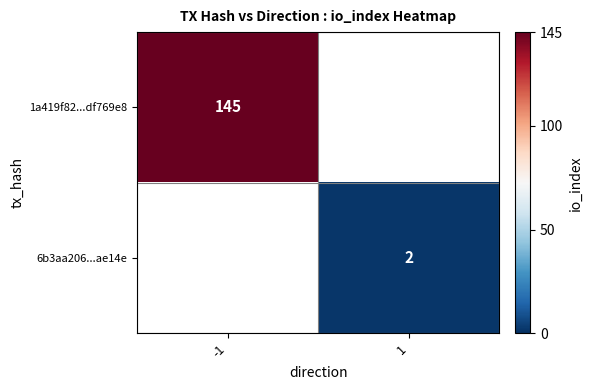

The value of 1a419f82...df769e8 at -1 is 145. True or false?

True